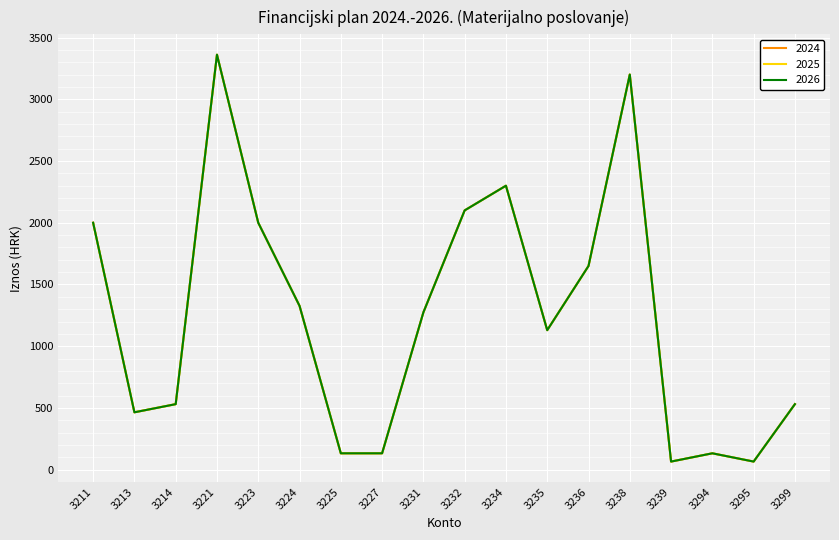

Does the chart display data point markers on the line(s)?

No